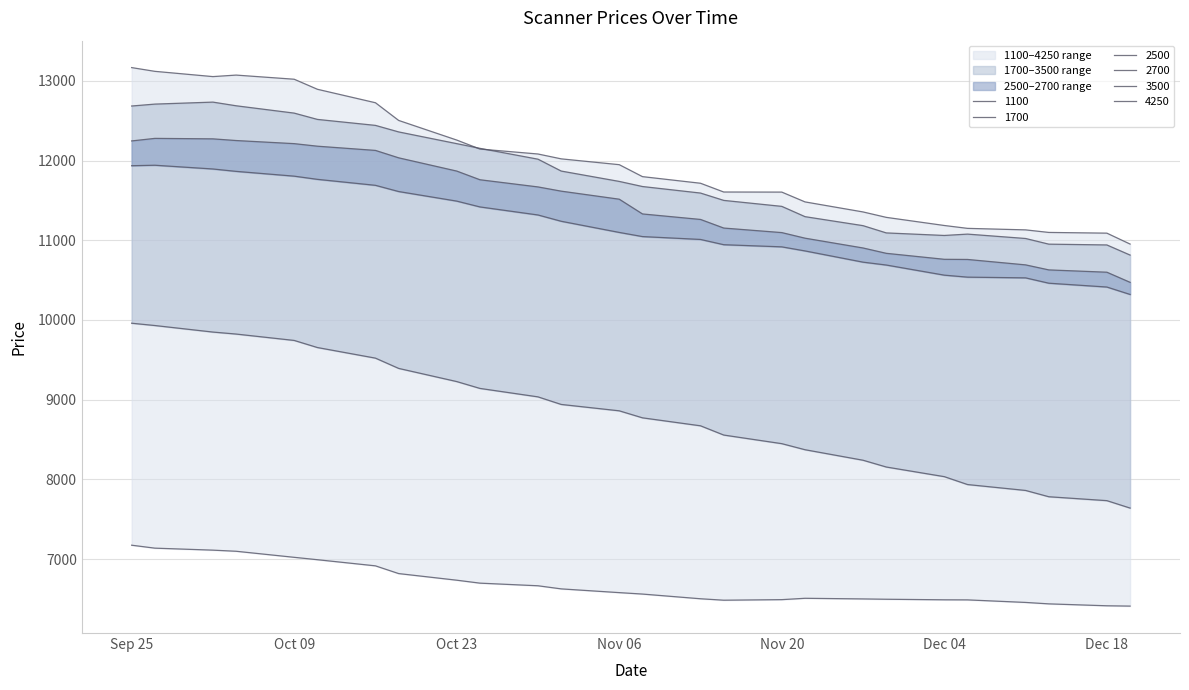

At which label is 2700 closest to 11375?

08.11.2018